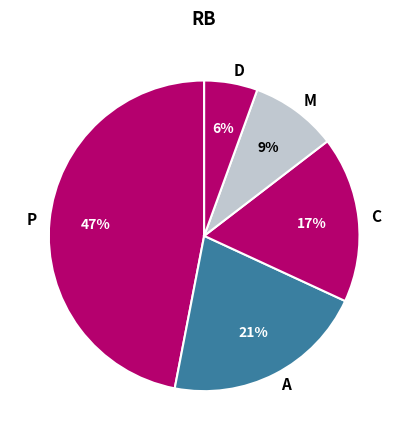

The M slice represents 1% of the pie. True or false?

False